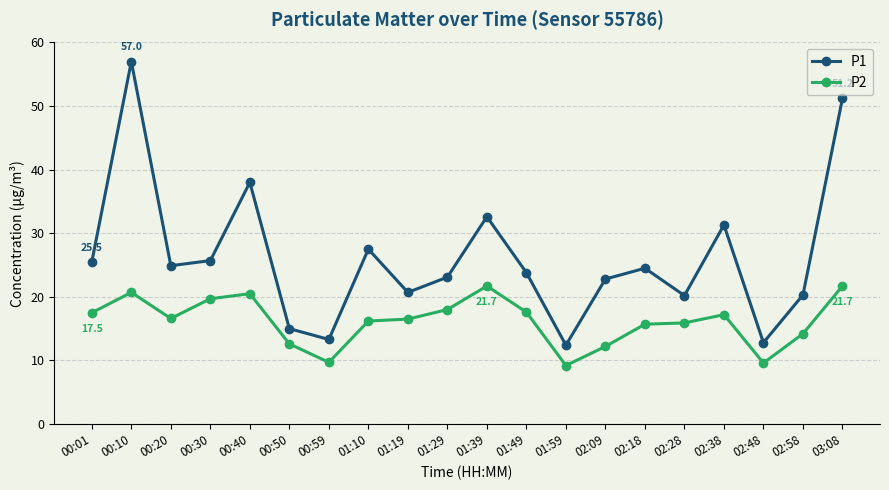

What is the minimum value shown in the chart?

9.2